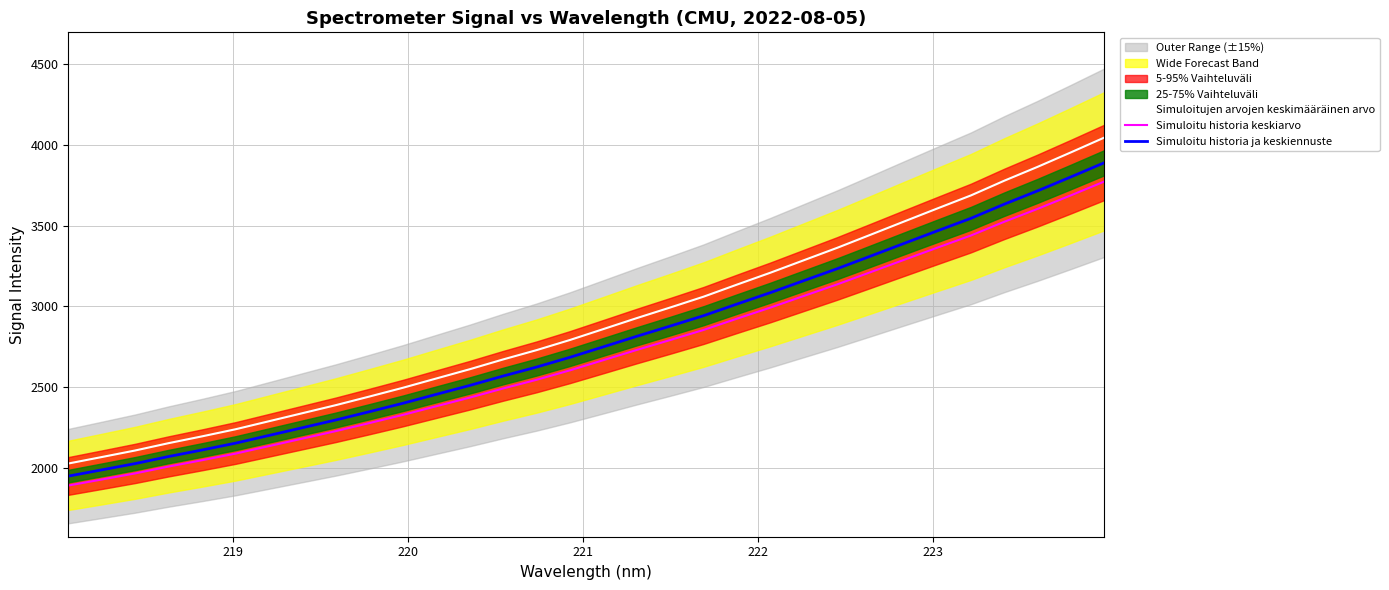

True or false: Simuloitujen arvojen keskimääräinen arvo and Simuloitu historia keskiarvo cross at least once.

False